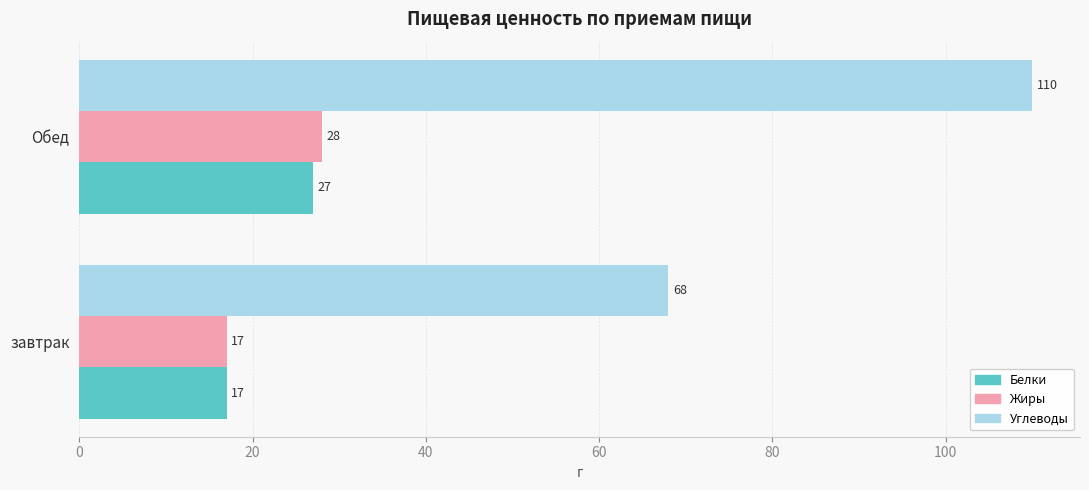

True or false: Белки has a value of 17 at завтрак.

True